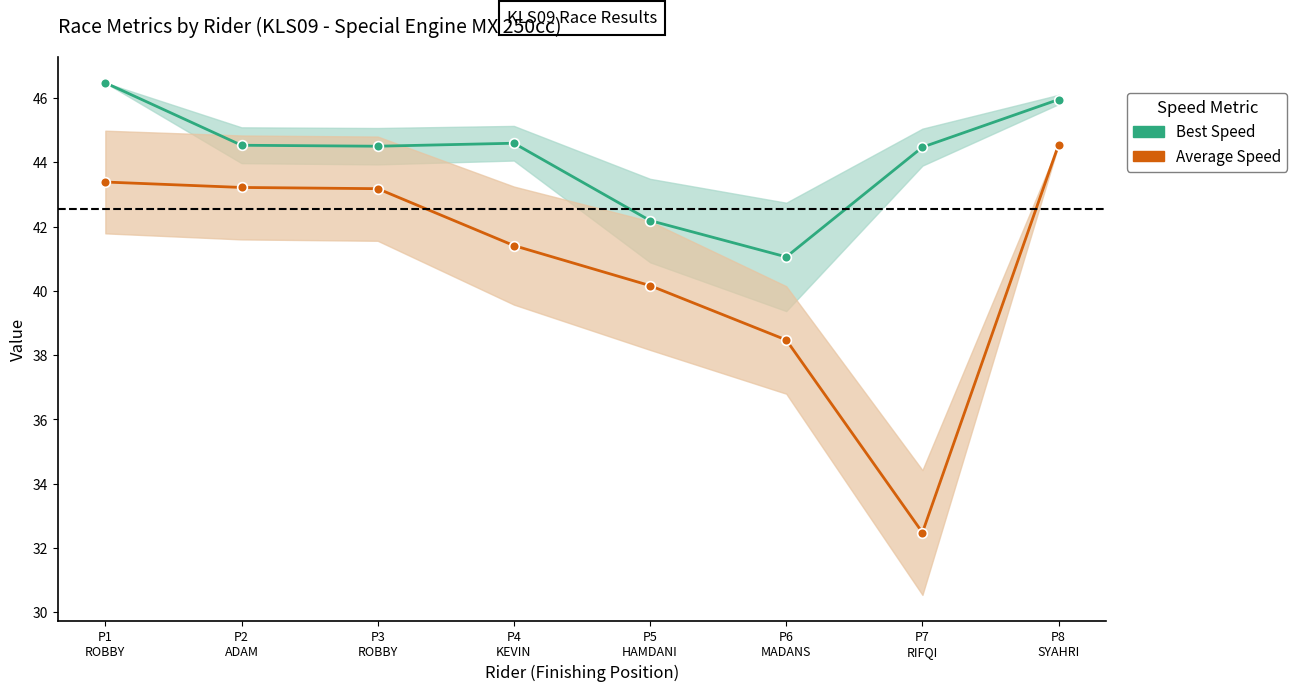

True or false: Best Speed and Average Speed intersect in this chart.

False